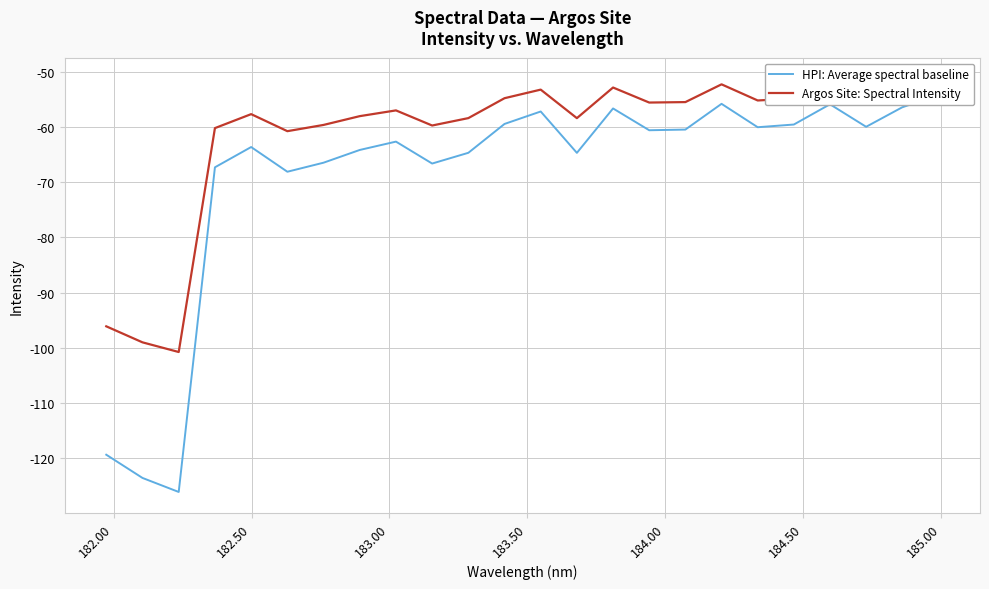

How many data points does each series have?

24